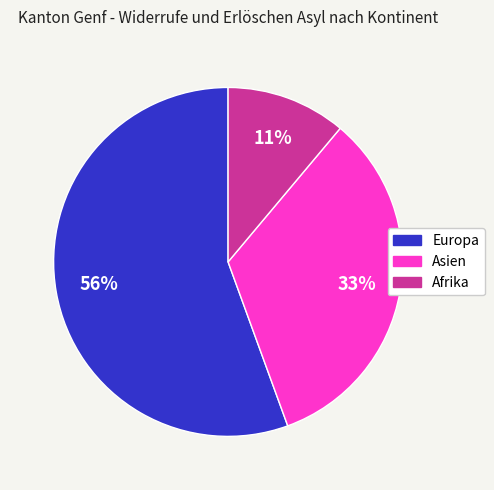

To the nearest percent, what is the average slice percentage?

33%